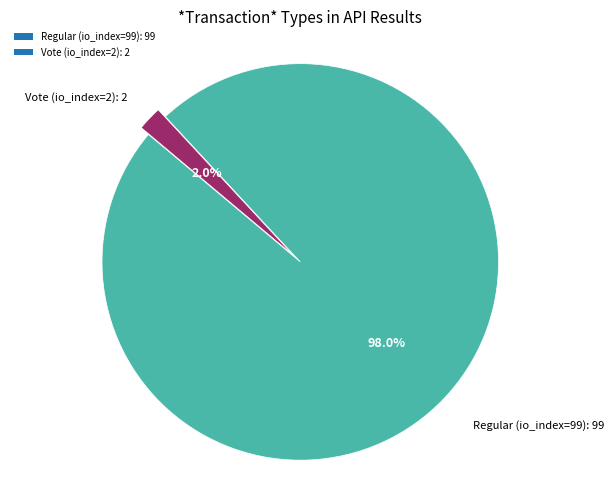

Is there a majority slice in this chart?

Yes